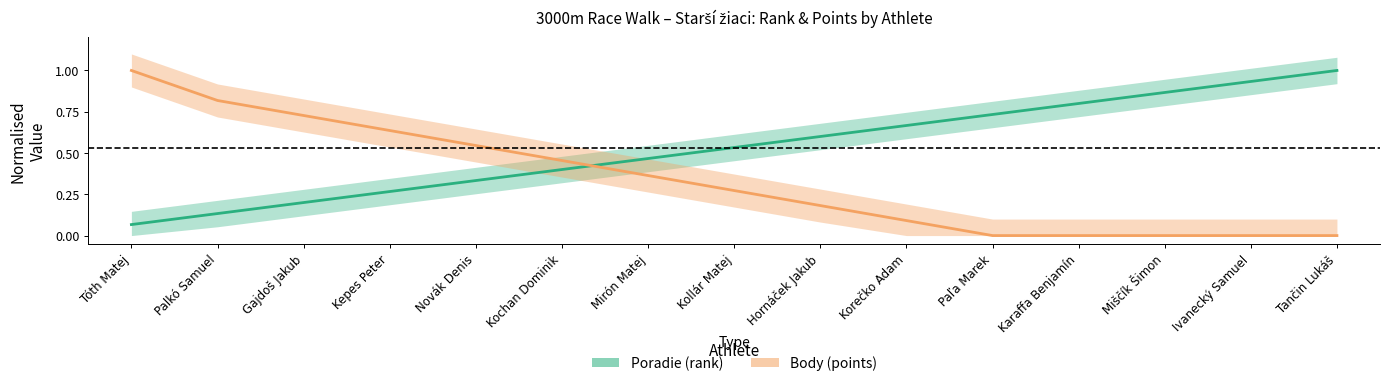

What is the label of the 9th point from the left?

Hornáček Jakub